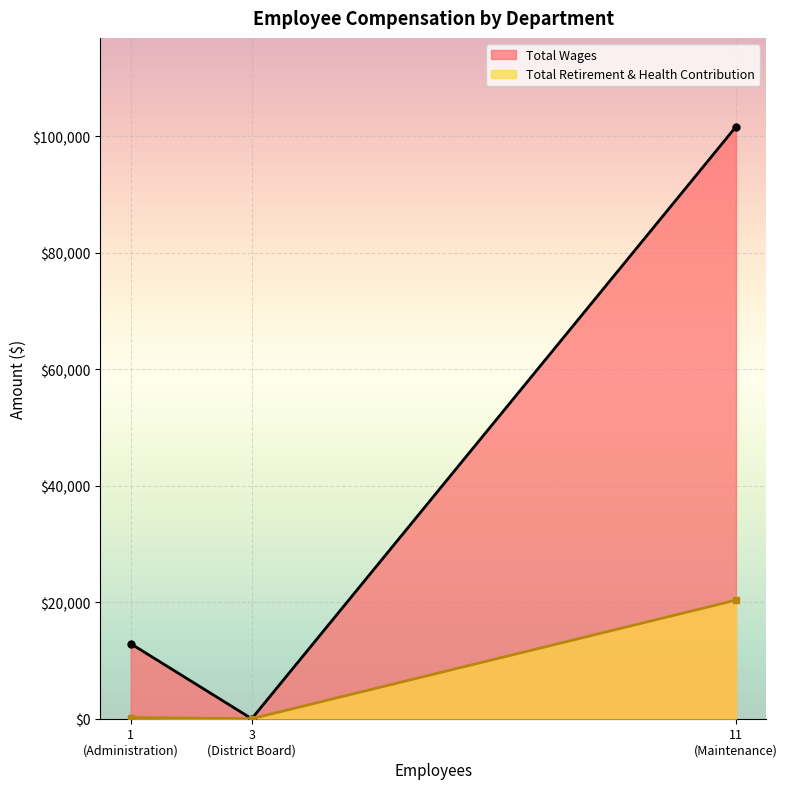

Between Maintenance and Administration, which is larger?

Maintenance